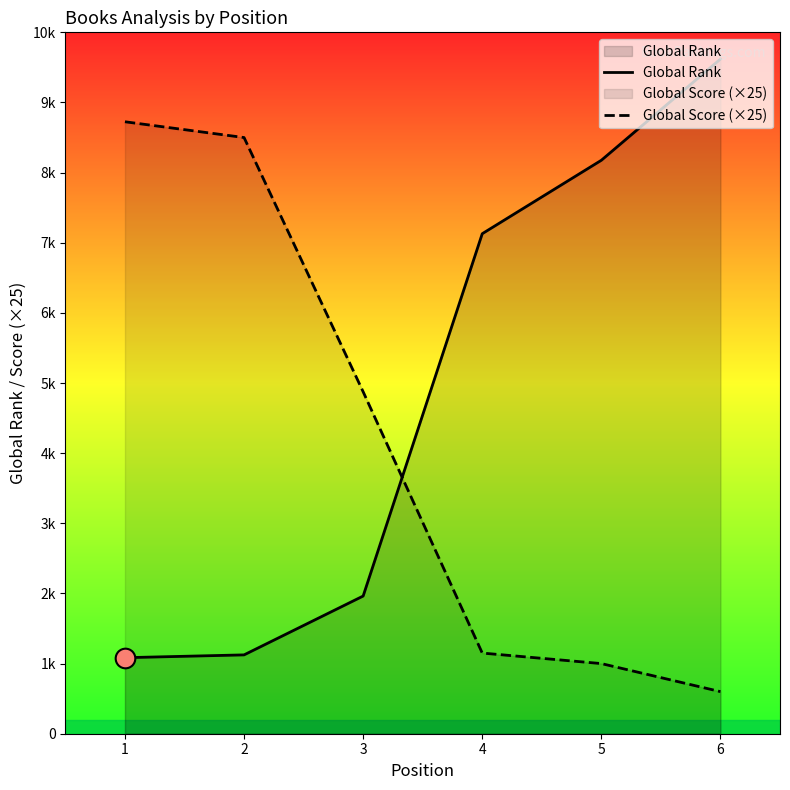

At which category is the sum across all series the highest?

6